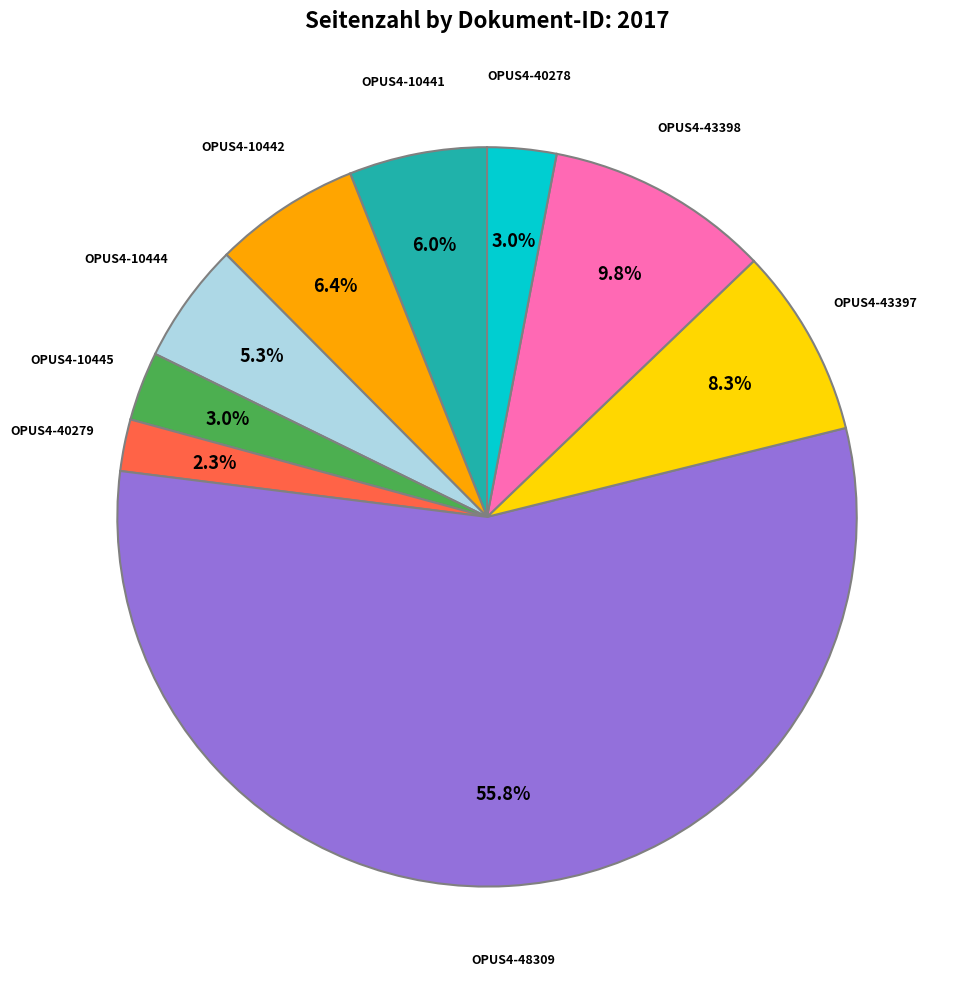

Approximately how many times larger is the value at OPUS4-10444 compared to OPUS4-43397?

0.6